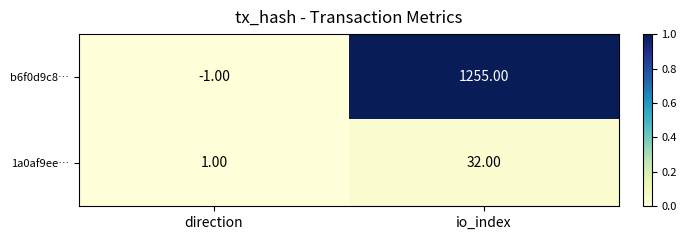

Where is 1a0af9ee… nearest to the value 16?

direction